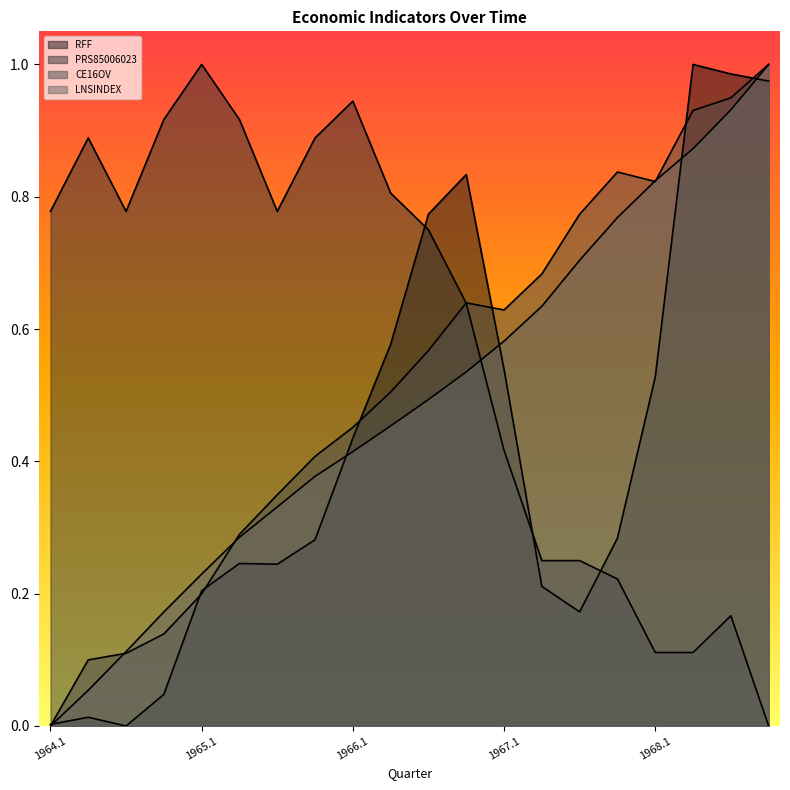

At which category is the sum across all series the highest?

1968.3